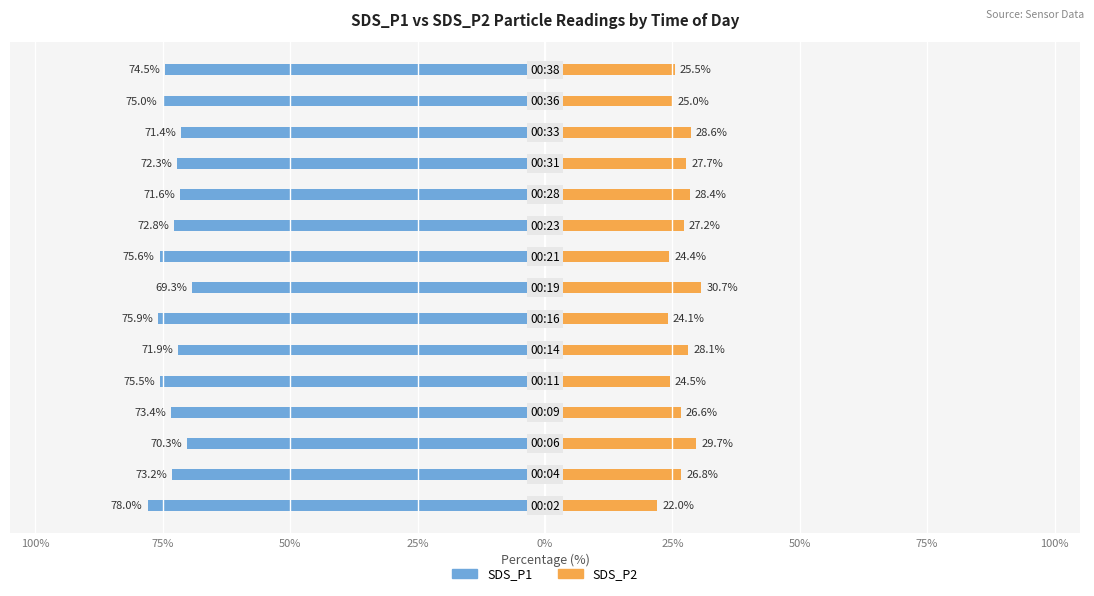

How many groups of bars are there?

15